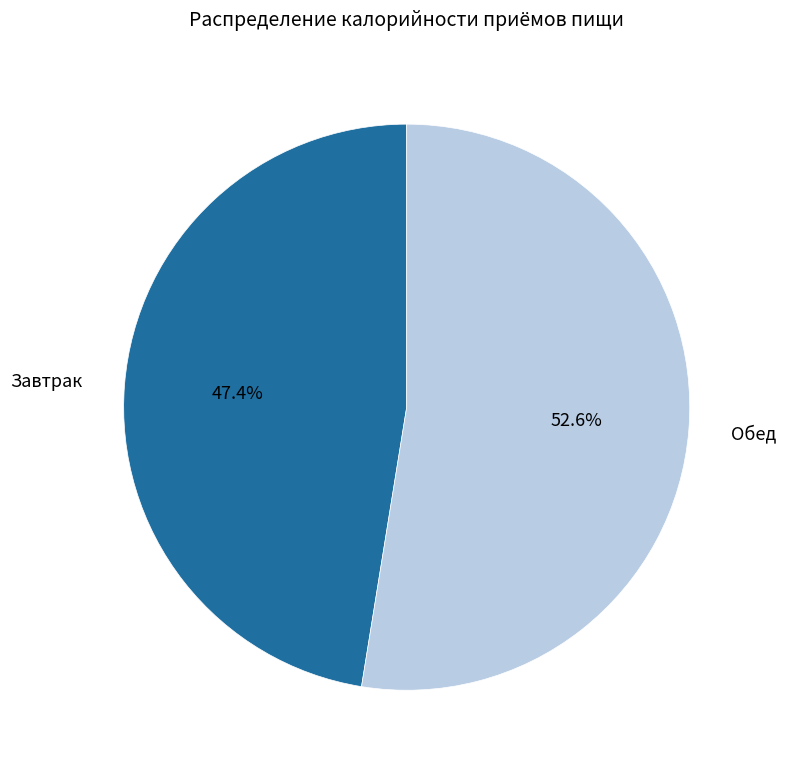

Is there any slice that represents more than half of the pie?

Yes